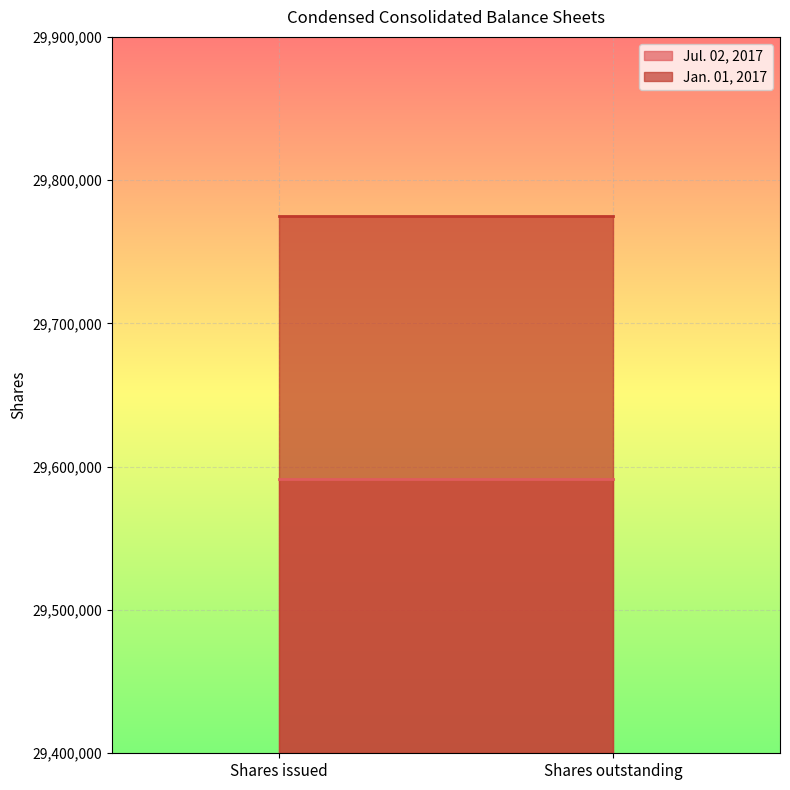

List the labels in order of Jul. 02, 2017 value, smallest first.

Shares issued, Shares outstanding